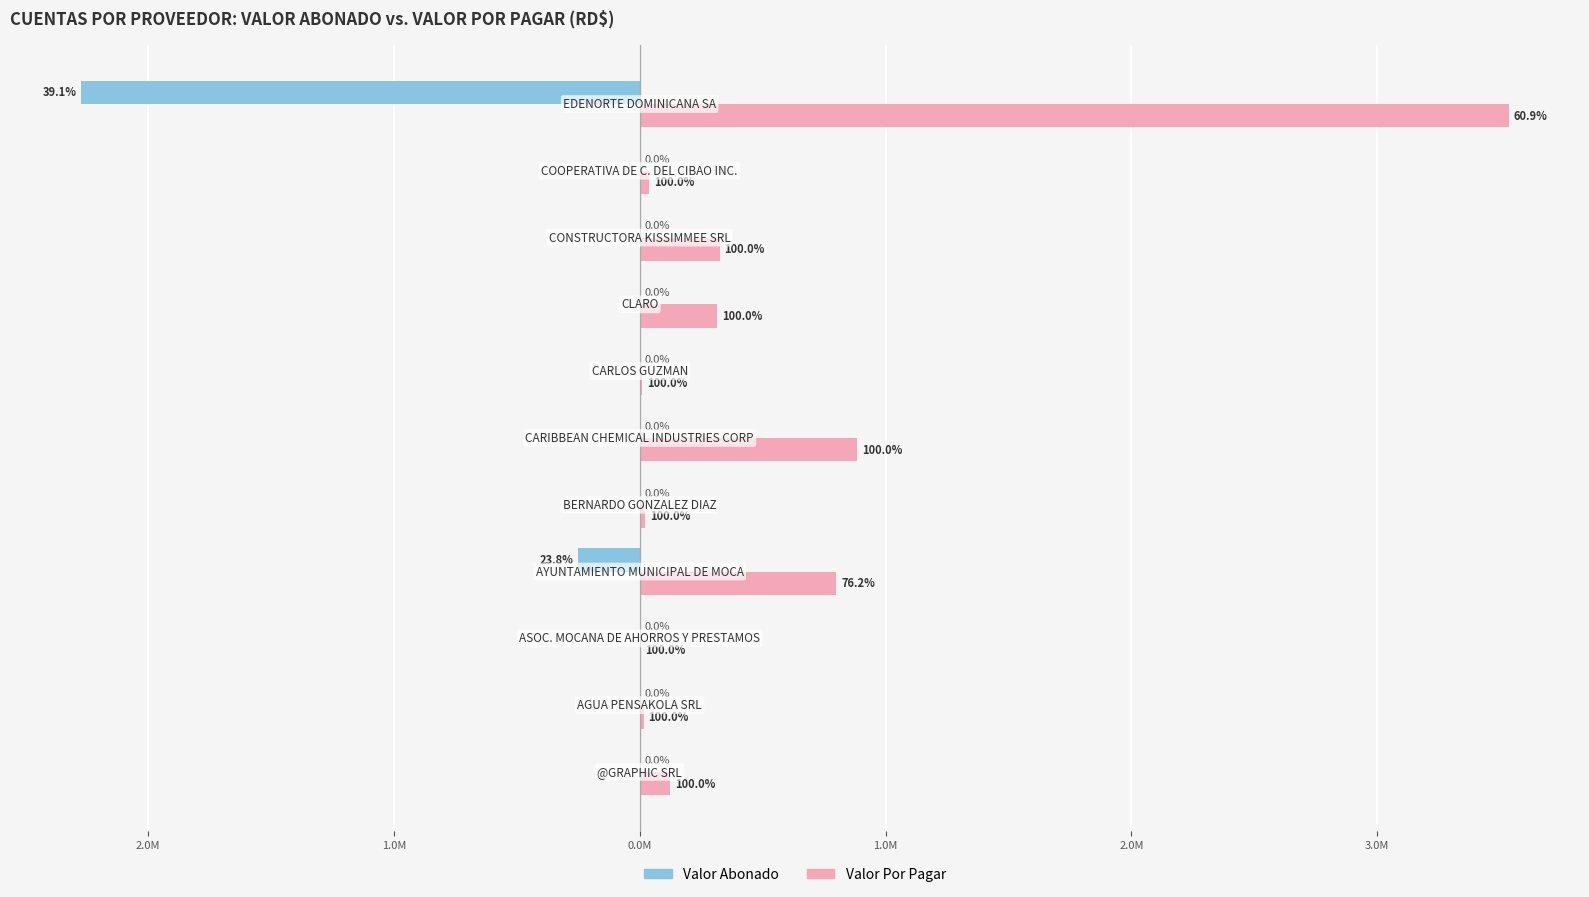

What are all the series names shown in the legend?

Valor Abonado, Valor Por Pagar